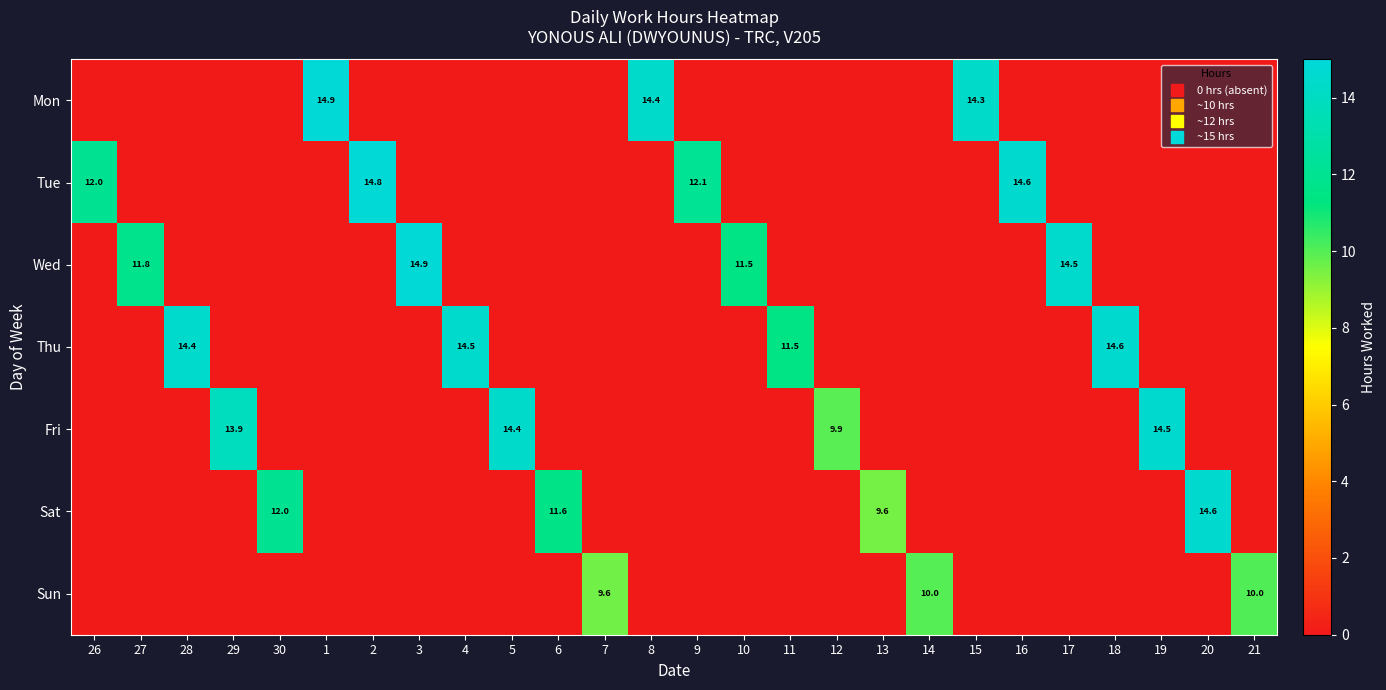

Which has a higher value, 4 or 1?

1